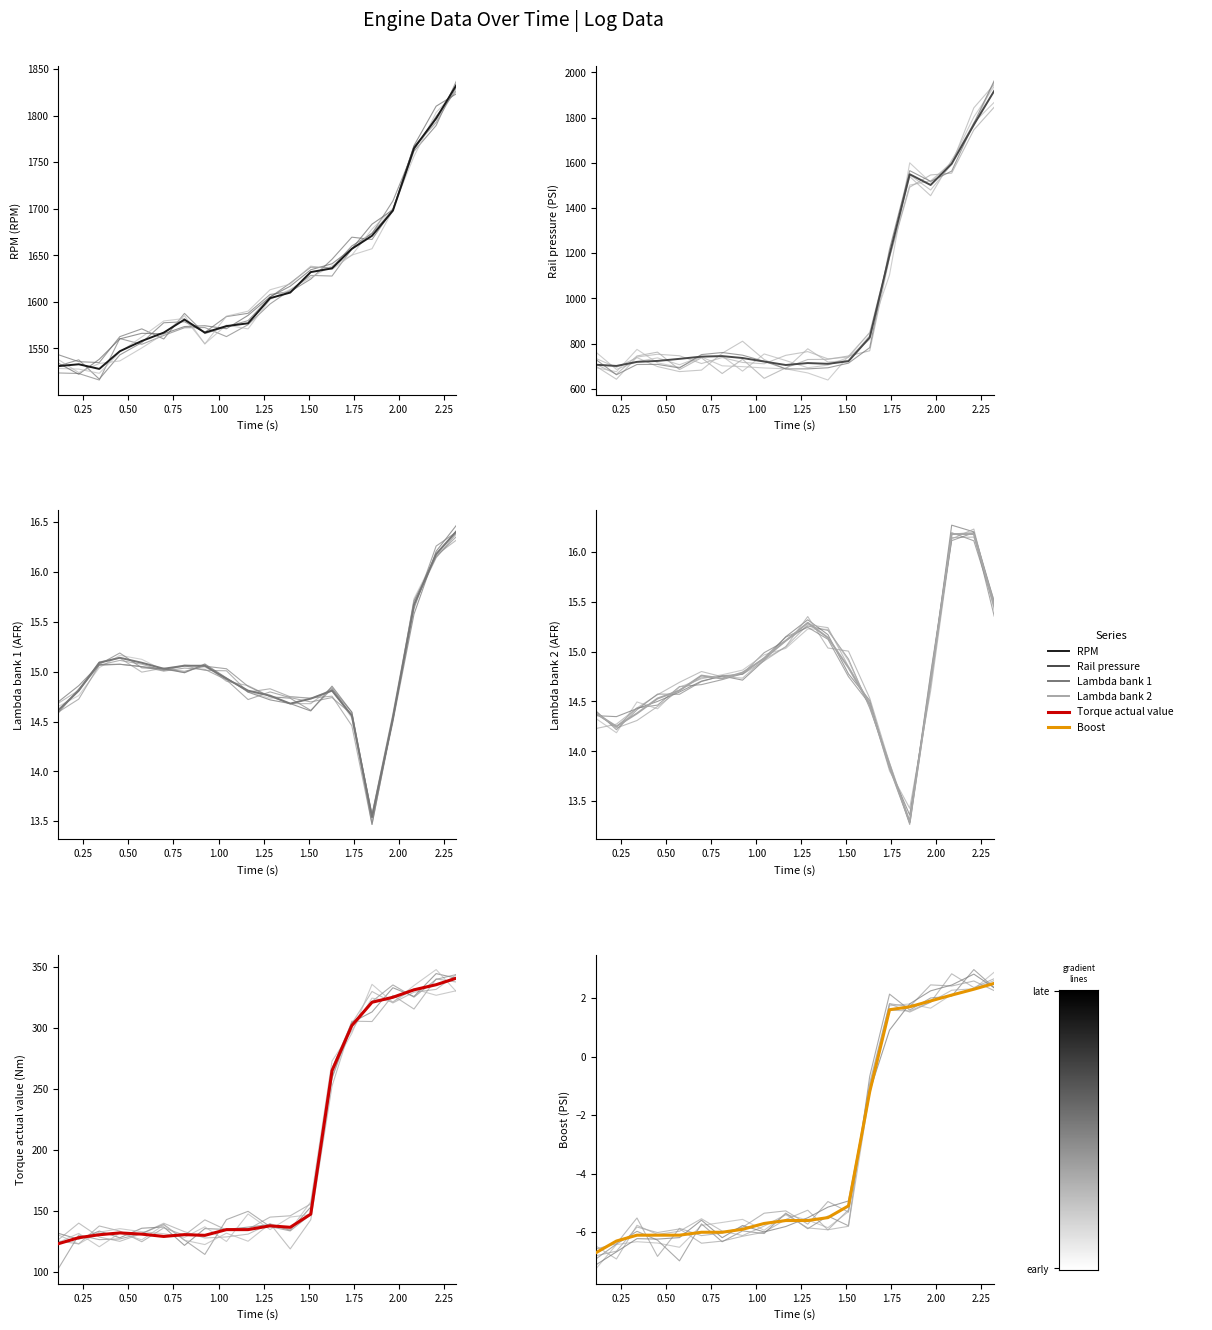

At how many categories does at least one series exceed 1289?

20